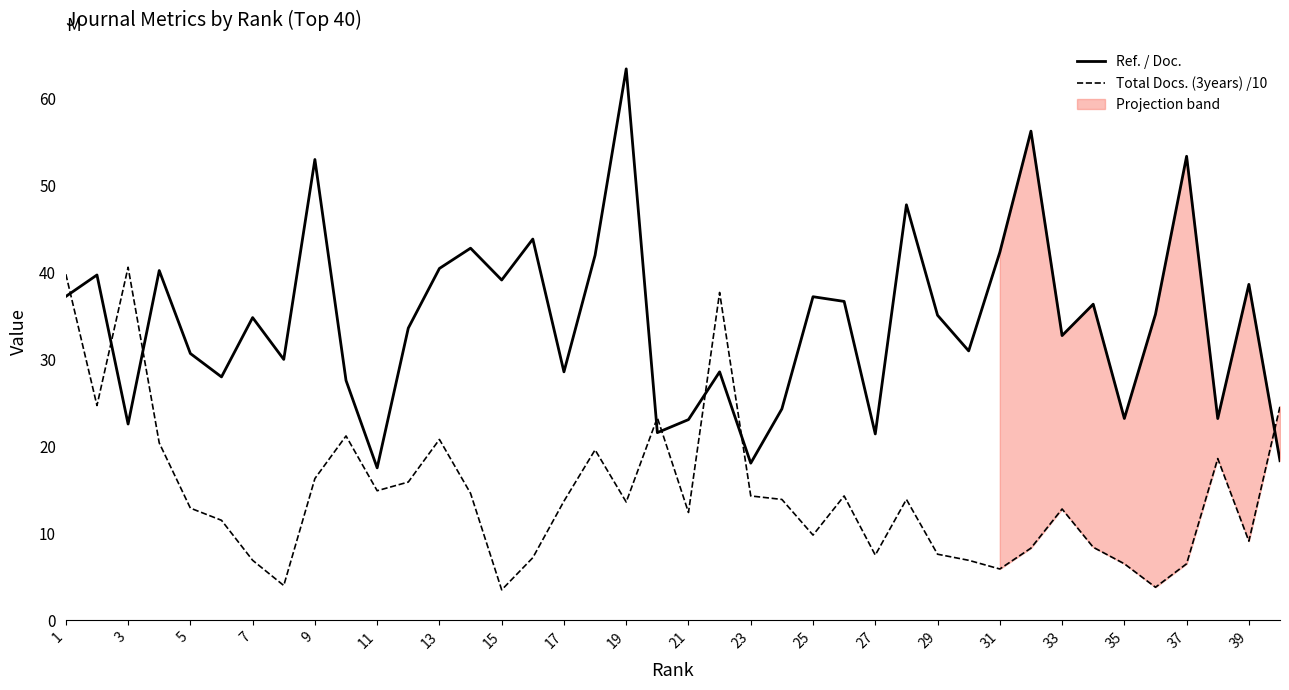

True or false: Total Docs. (3years) /10 has more than 0 points higher than both neighbors.

True